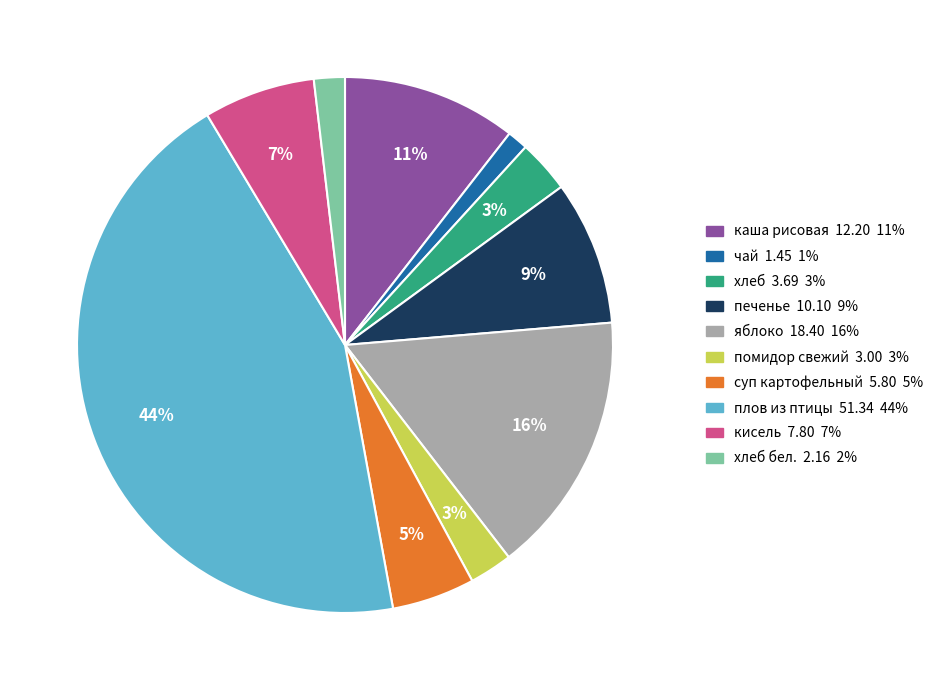

To the nearest percent, what is the difference between the largest and smallest slice percentages?

43%